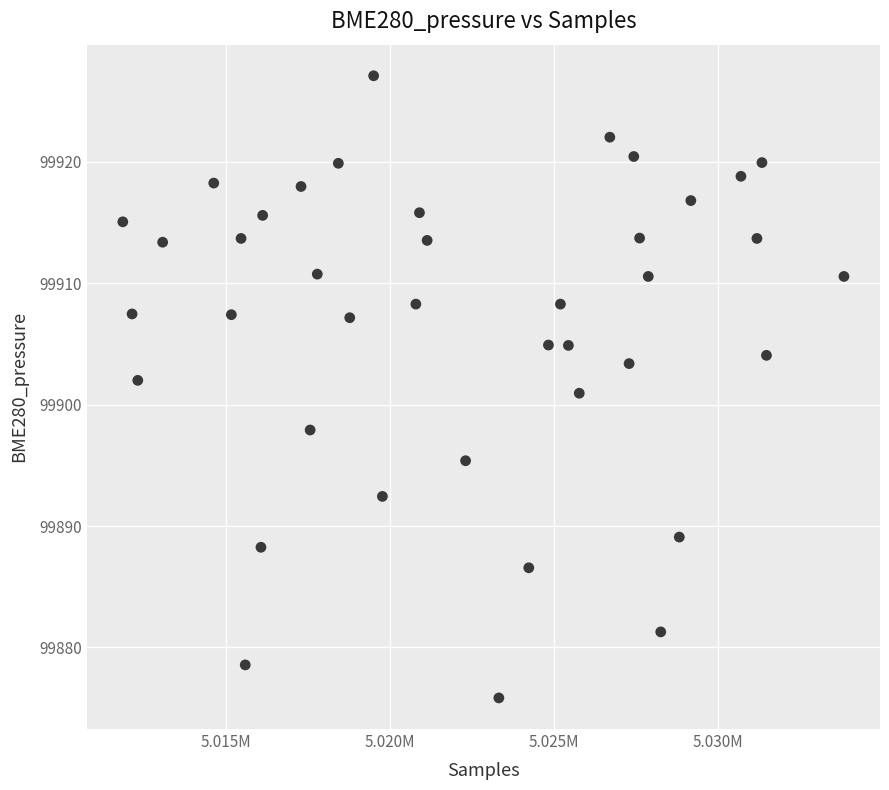

What is the range of X values (max minus min)?

22013.0